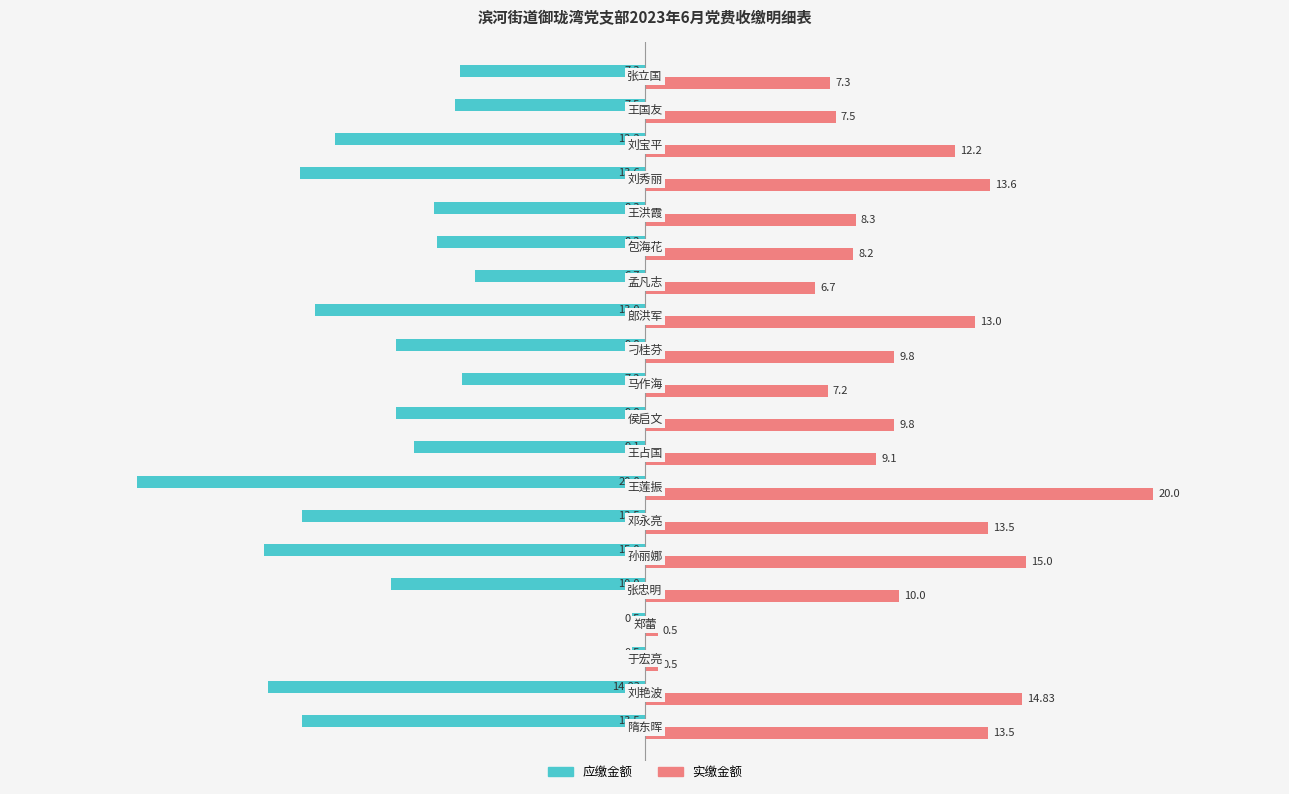

What is the sum of all 应缴金额 values?

-200.5